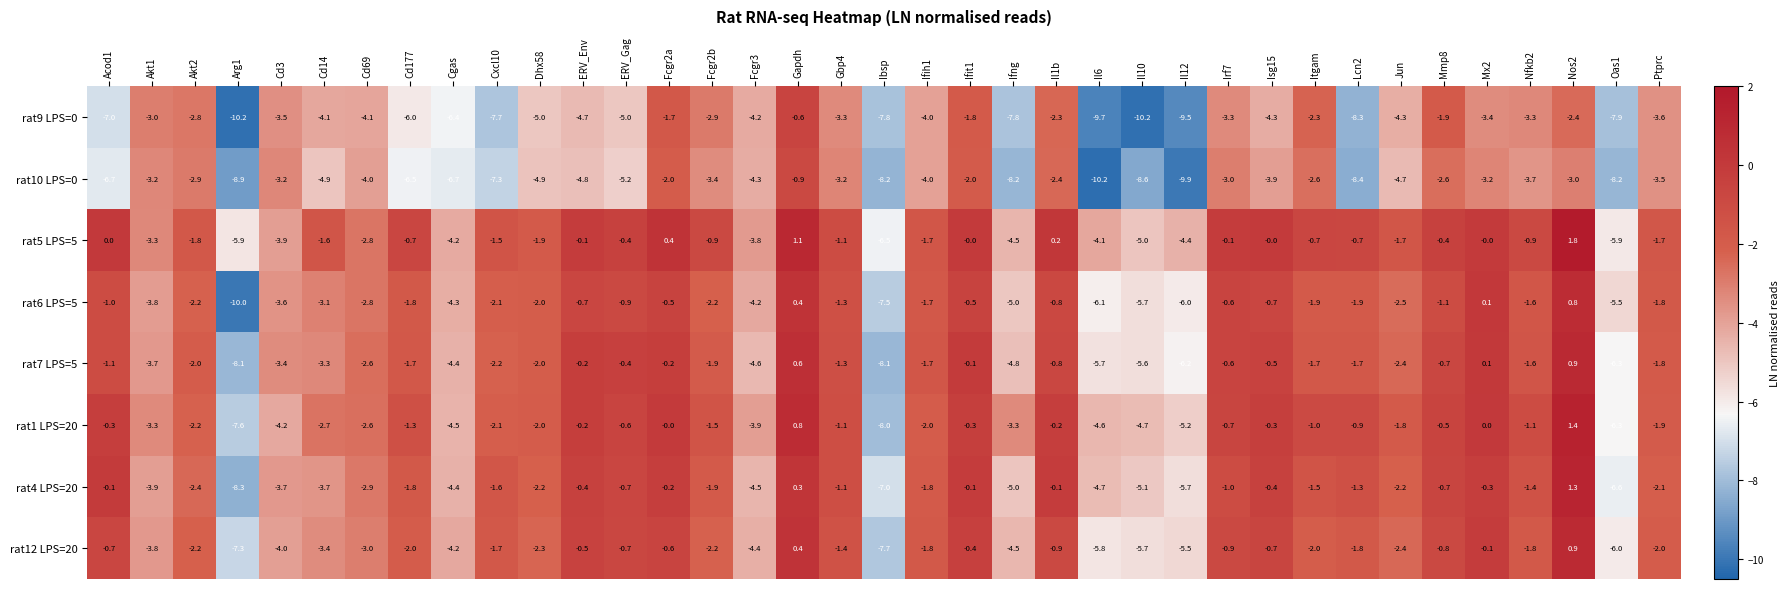

The value of rat7 LPS=5 at Arg1 is -12.7. True or false?

False